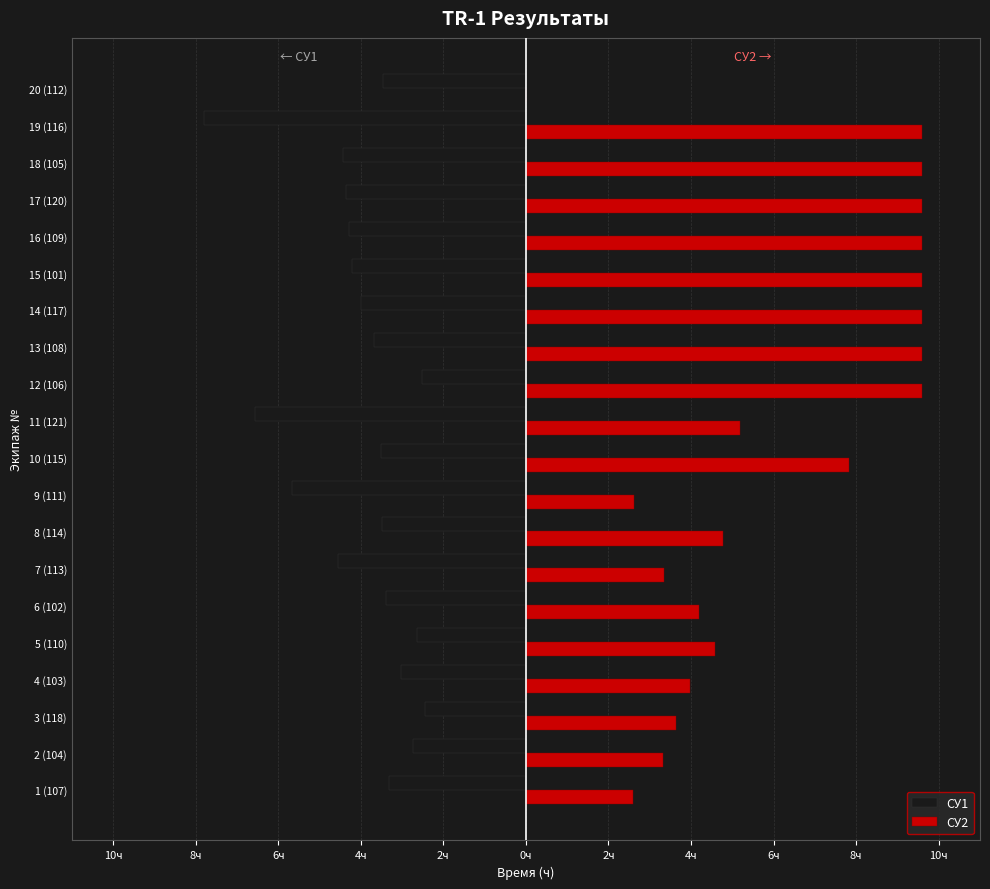

What are all the series names shown in the legend?

СУ1, СУ2